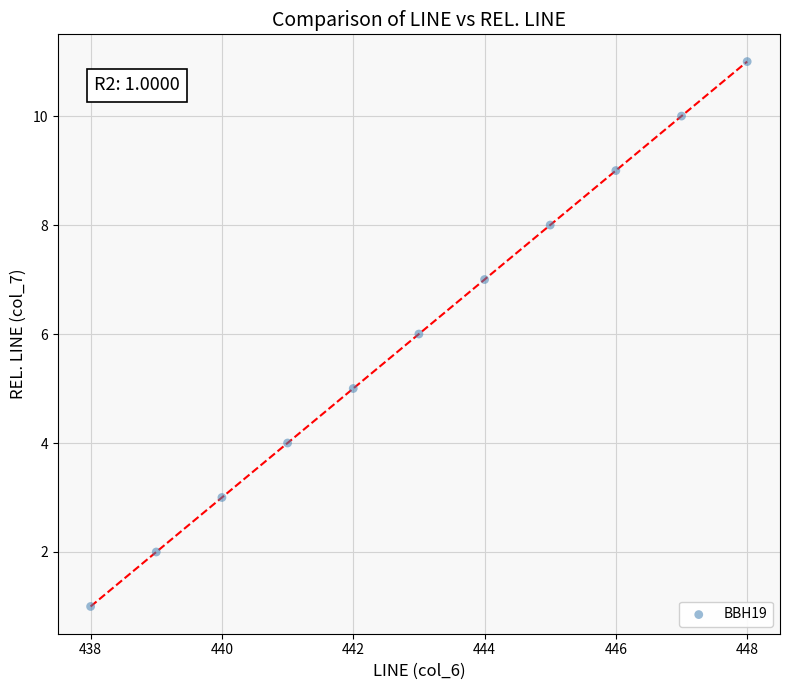

What is the range of X values (max minus min)?

10